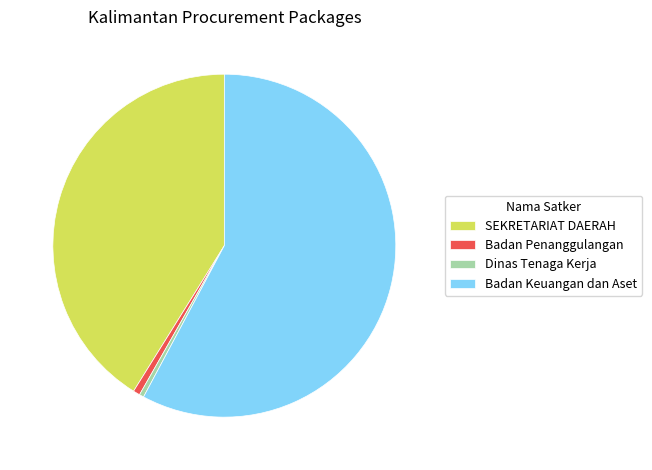

The Dinas Tenaga Kerja slice represents 0% of the pie. True or false?

True